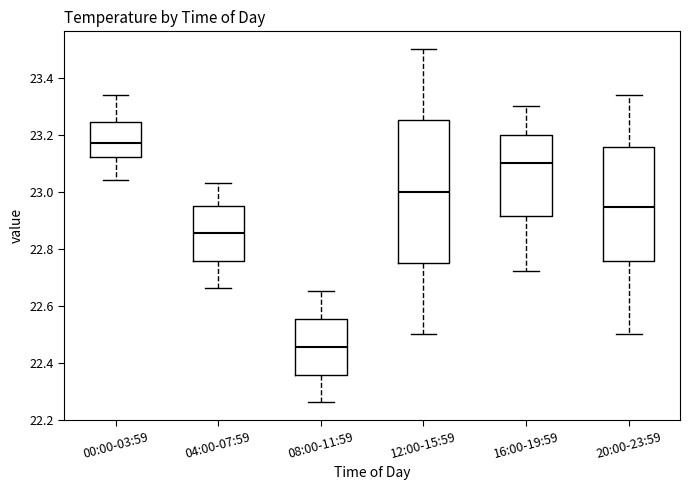

Which box's median line is the lowest?

08:00-11:59